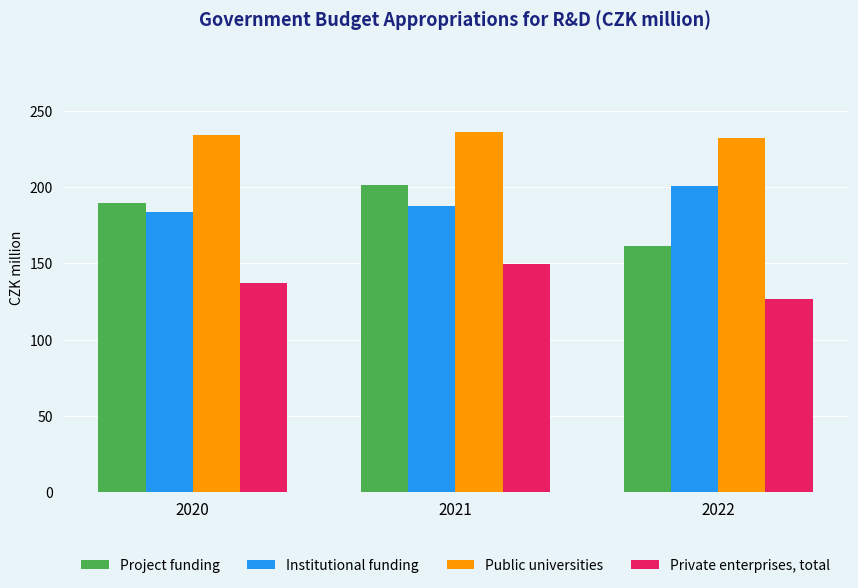

Read the Institutional funding value at 2021.

187.9